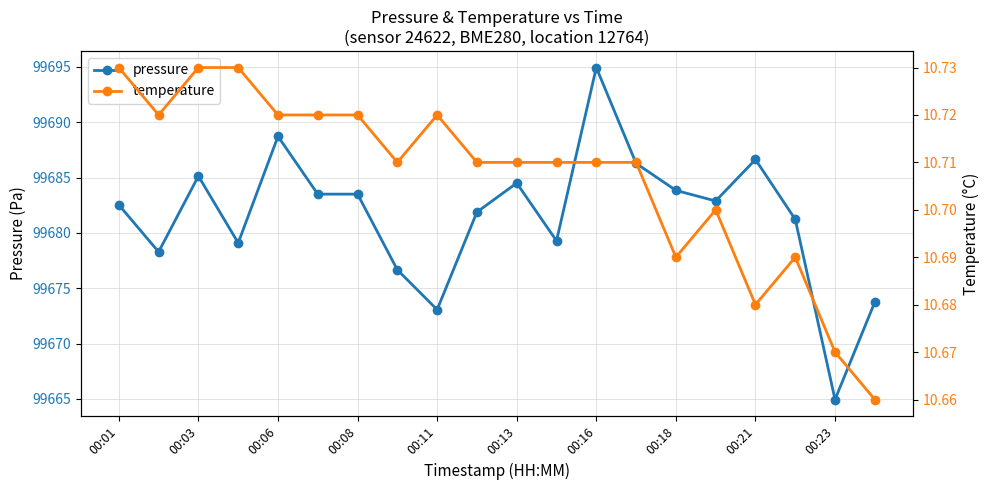

Reading left to right, what are all the values shown in this chart?

pressure: 99682.5	99678.3	99685.1	99679.1	99688.7	99683.5	99683.5	99676.7	99673.1	99681.9	99684.5	99679.3	99694.9	99686.3	99683.8	99682.9	99686.6	99681.2	99664.9	99673.8
temperature: 10.7	10.7	10.7	10.7	10.7	10.7	10.7	10.7	10.7	10.7	10.7	10.7	10.7	10.7	10.7	10.7	10.7	10.7	10.7	10.7